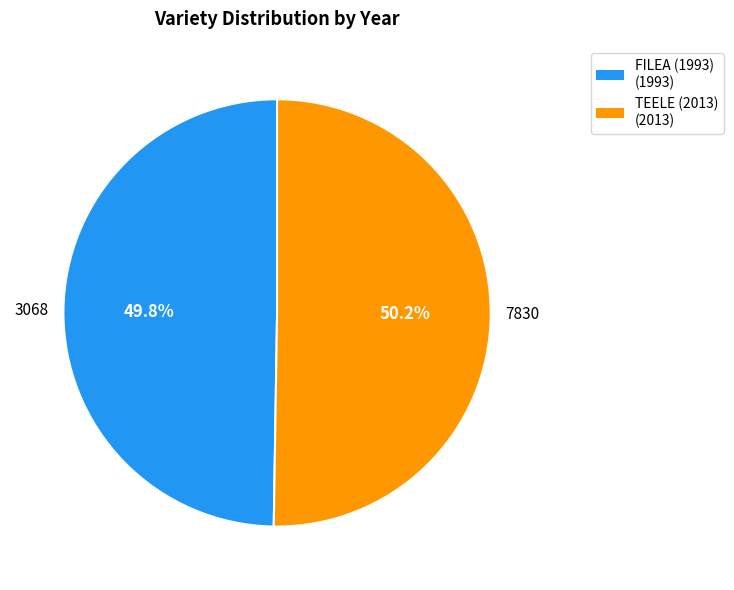

Is the sum of FILEA (1993) (1993) and TEELE (2013) (2013) greater than half?

Yes